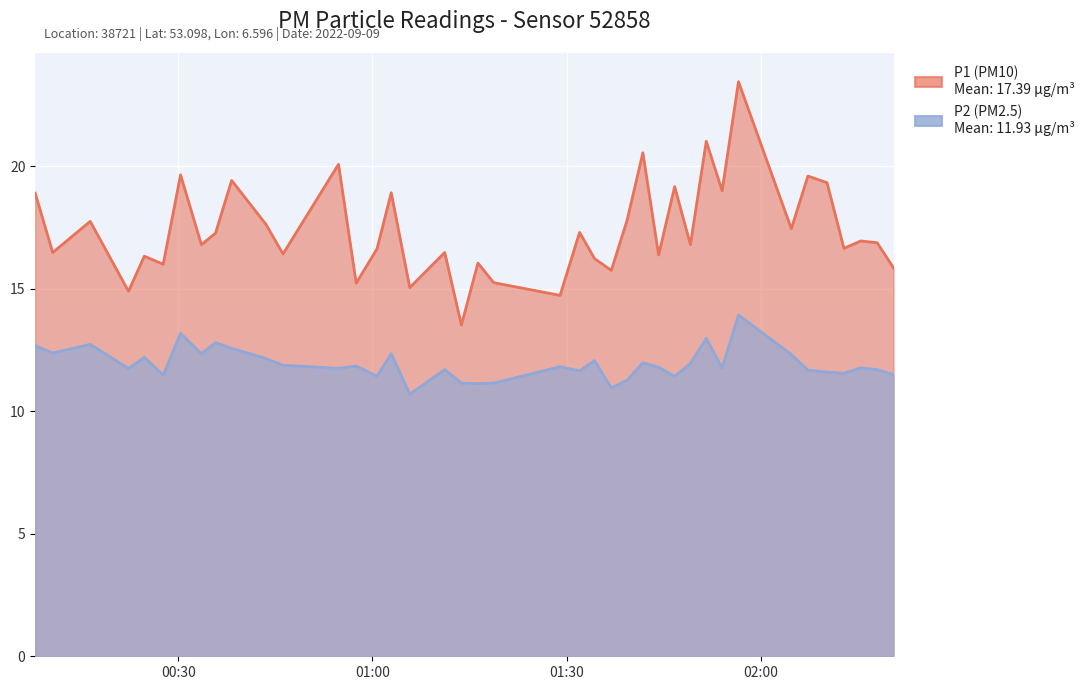

What is the label of the 7th point from the right?

2022-09-09T02:04:45